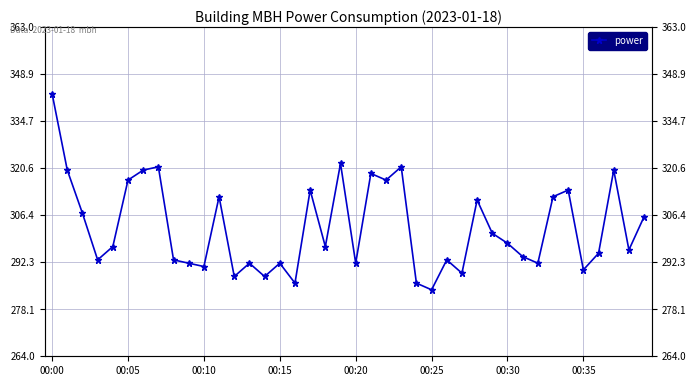

Reading left to right, list all the values displayed in this chart.

343	320	307	293	297	317	320	321	293	292	291	312	288	292	288	292	286	314	297	322	292	319	317	321	286	284	293	289	311	301	298	294	292	312	314	290	295	320	296	306